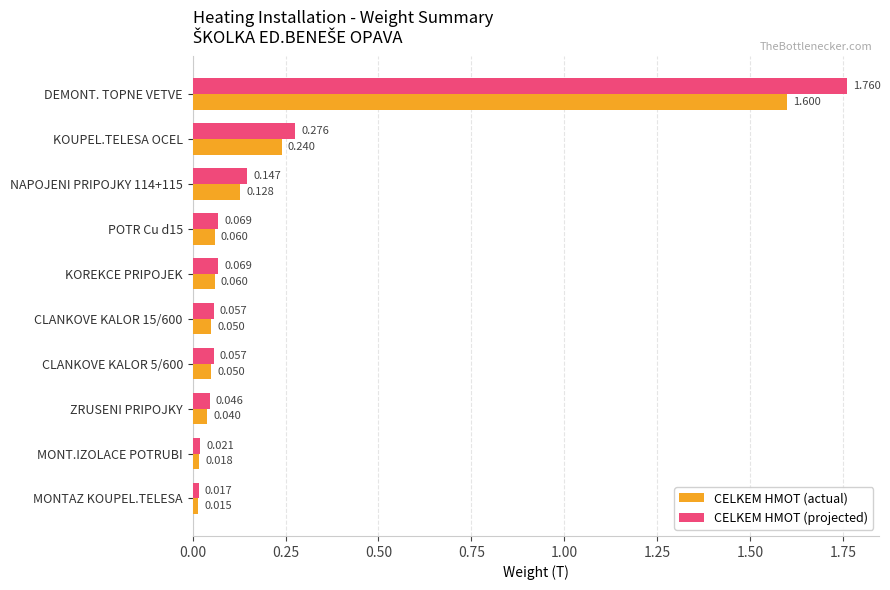

Rank the series by their maximum value, from highest to lowest.

CELKEM HMOT (projected), CELKEM HMOT (actual)